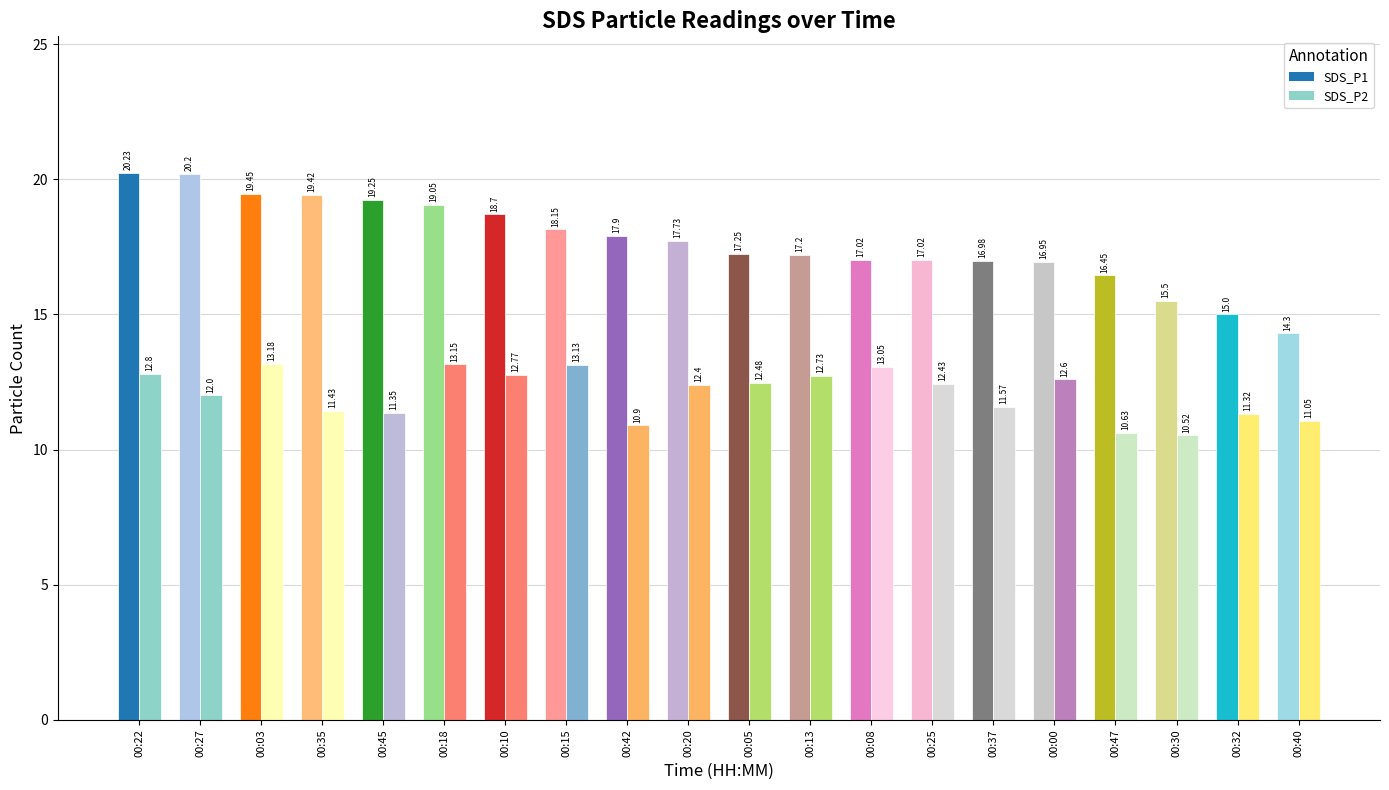

Reading left to right, transcribe all the data shown in this chart.

SDS_P1: 00:00=16.9	00:03=19.4	00:05=17.2	00:08=17.0	00:10=18.7	00:13=17.2	00:15=18.1	00:18=19.1	00:20=17.7	00:22=20.2	00:25=17.0	00:27=20.2	00:30=15.5	00:32=15.0	00:35=19.4	00:37=17.0	00:40=14.3	00:42=17.9	00:45=19.2	00:47=16.4
SDS_P2: 00:00=12.6	00:03=13.2	00:05=12.5	00:08=13.1	00:10=12.8	00:13=12.7	00:15=13.1	00:18=13.2	00:20=12.4	00:22=12.8	00:25=12.4	00:27=12.0	00:30=10.5	00:32=11.3	00:35=11.4	00:37=11.6	00:40=11.1	00:42=10.9	00:45=11.3	00:47=10.6